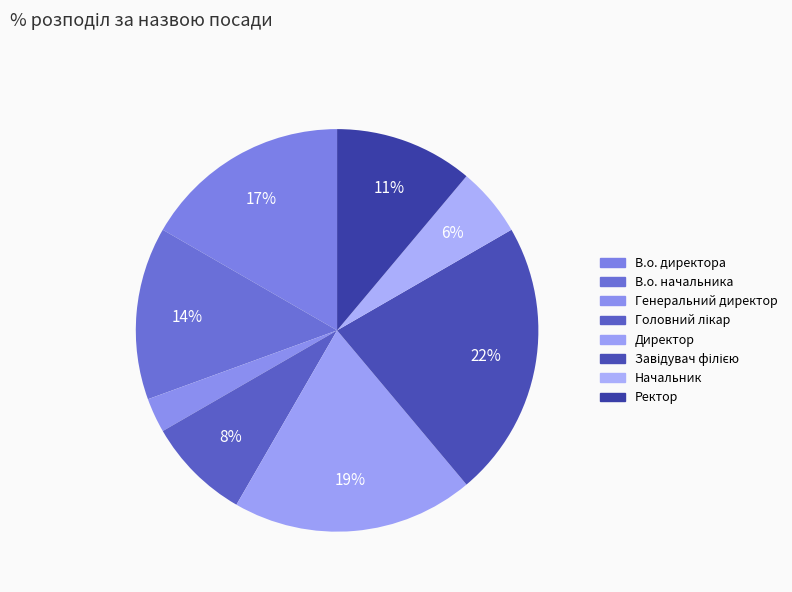

To the nearest percent, what is the difference between the Головний лікар and Начальник slice percentages?

3%